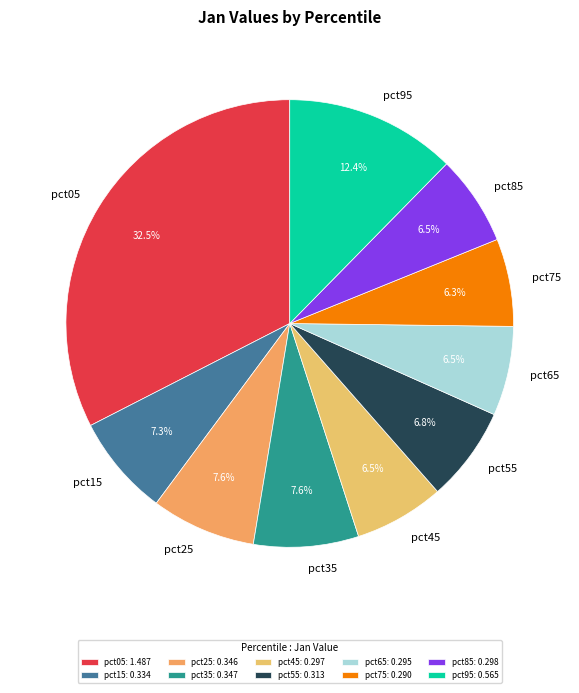

What is the total percentage of pct95 and pct05?

44.9%